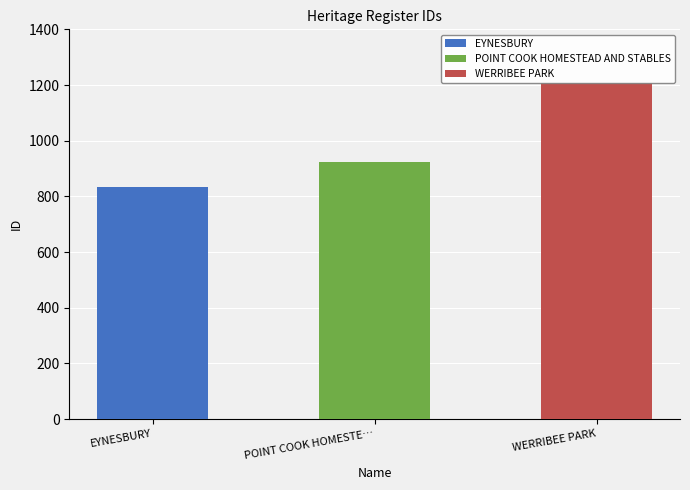

True or false: the data shows 1207 at WERRIBEE PARK.

True